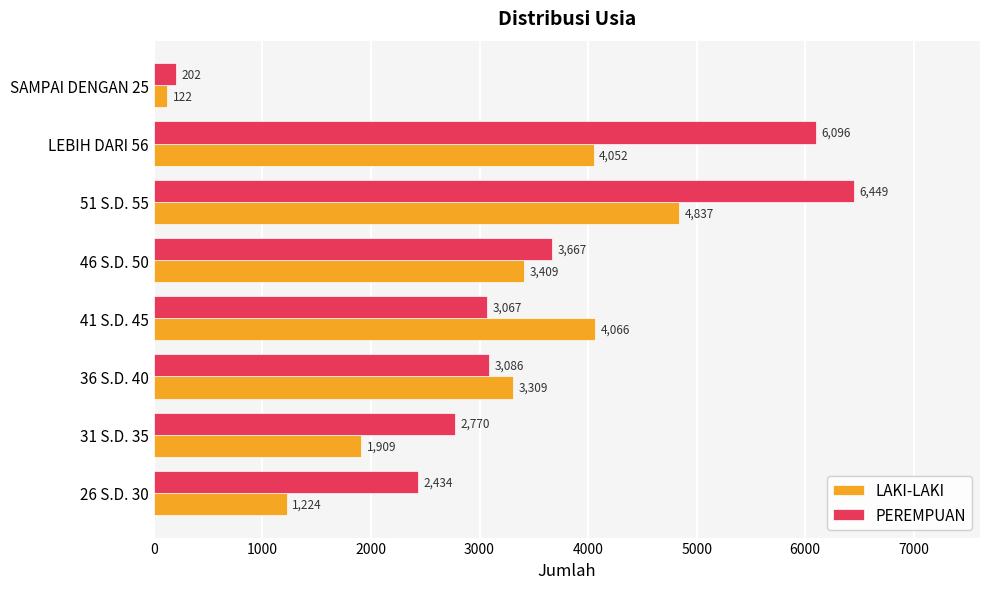

The value of PEREMPUAN at 51 S.D. 55 is 1304. True or false?

False